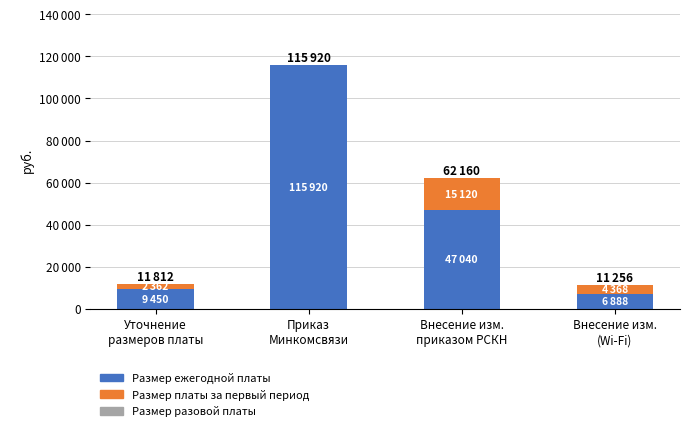

The value of Размер ежегодной платы at Уточнение
размеров платы is 9450. True or false?

True